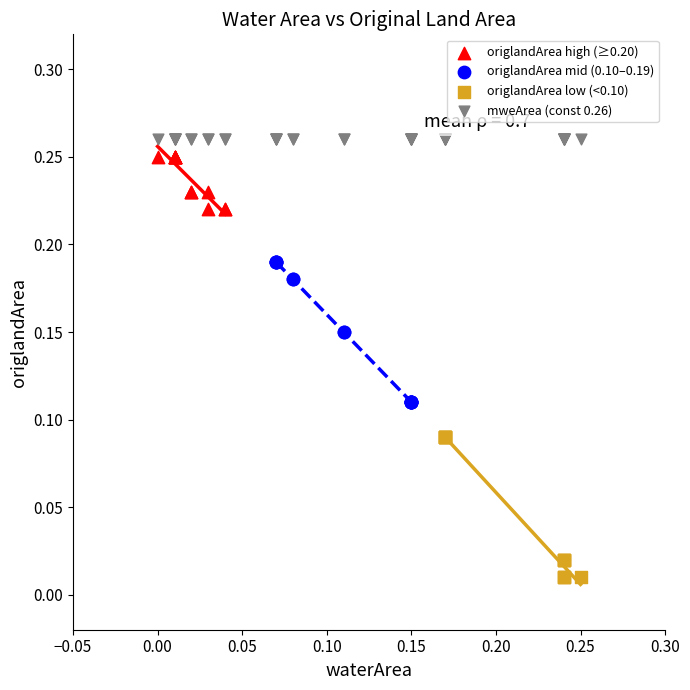

Which series contains the lowest Y value?

origlandArea low (<0.10)